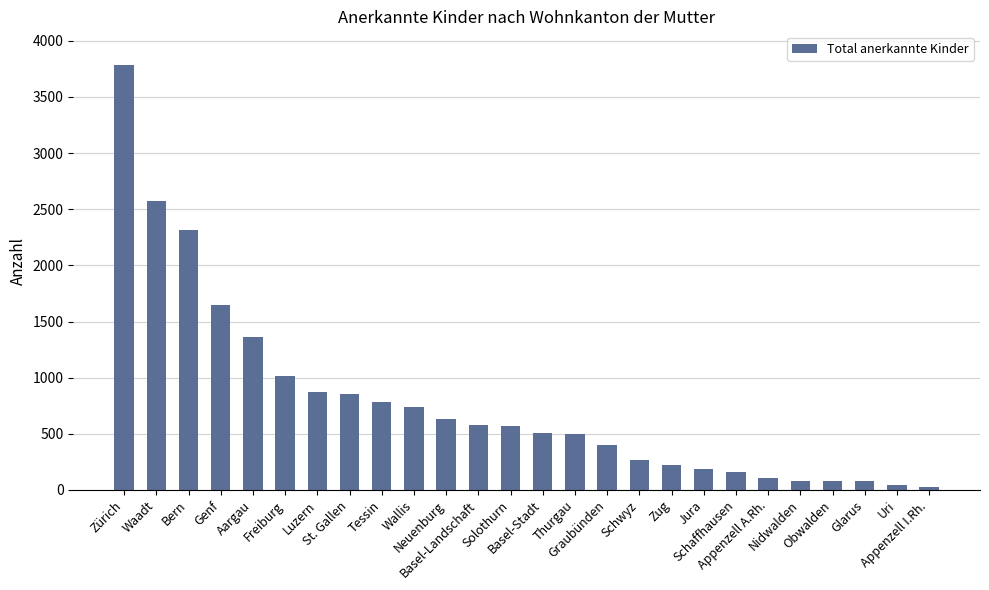

What is the greatest value displayed?

3782